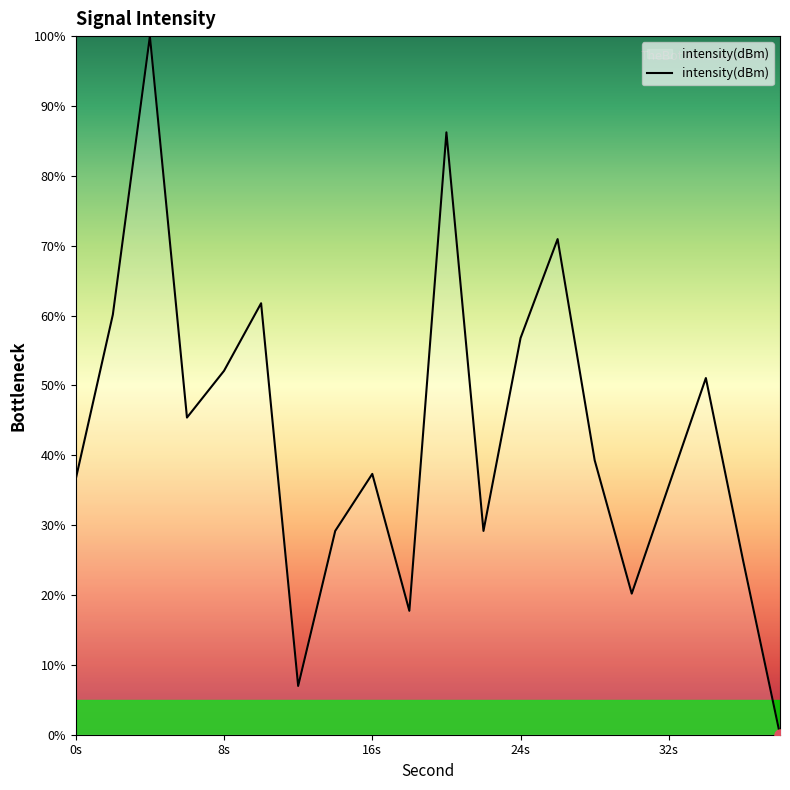

What is the maximum value shown in the chart?

100.0